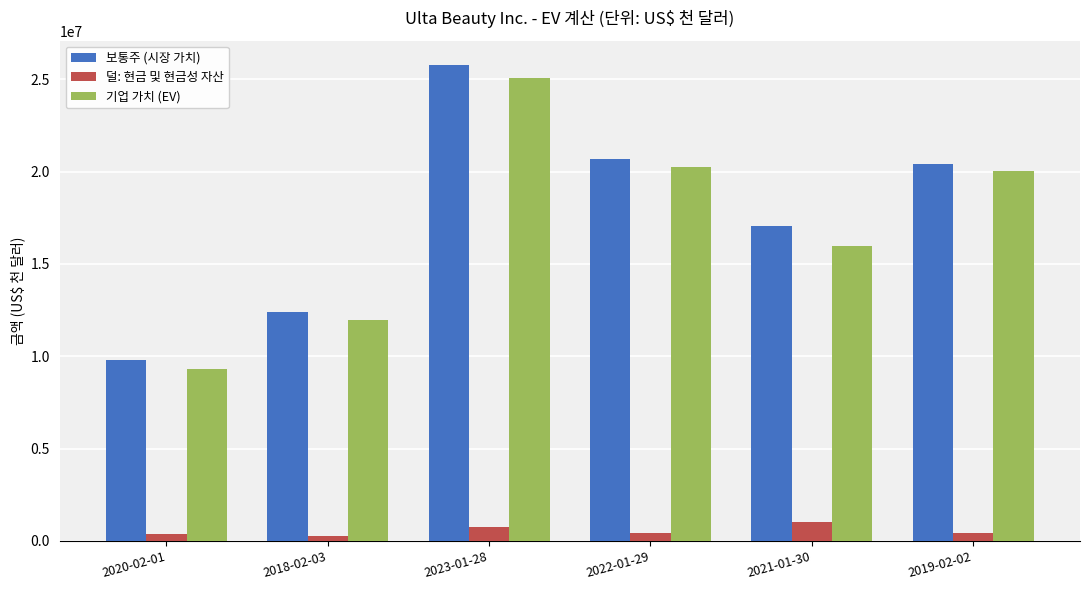

How many data points in 보통주 (시장 가치) are less than 20422540?

3